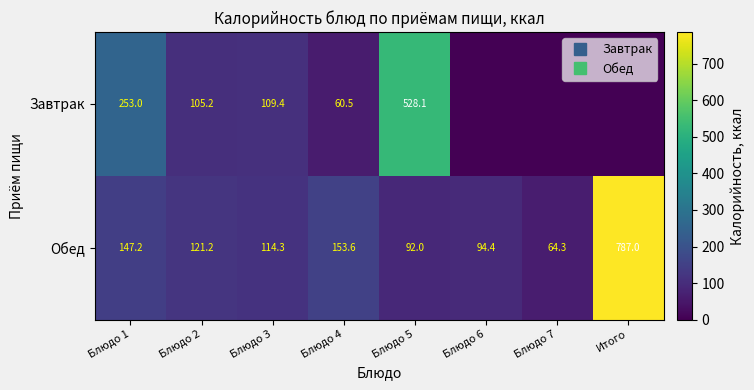

How many data points in Завтрак are above 105?

4